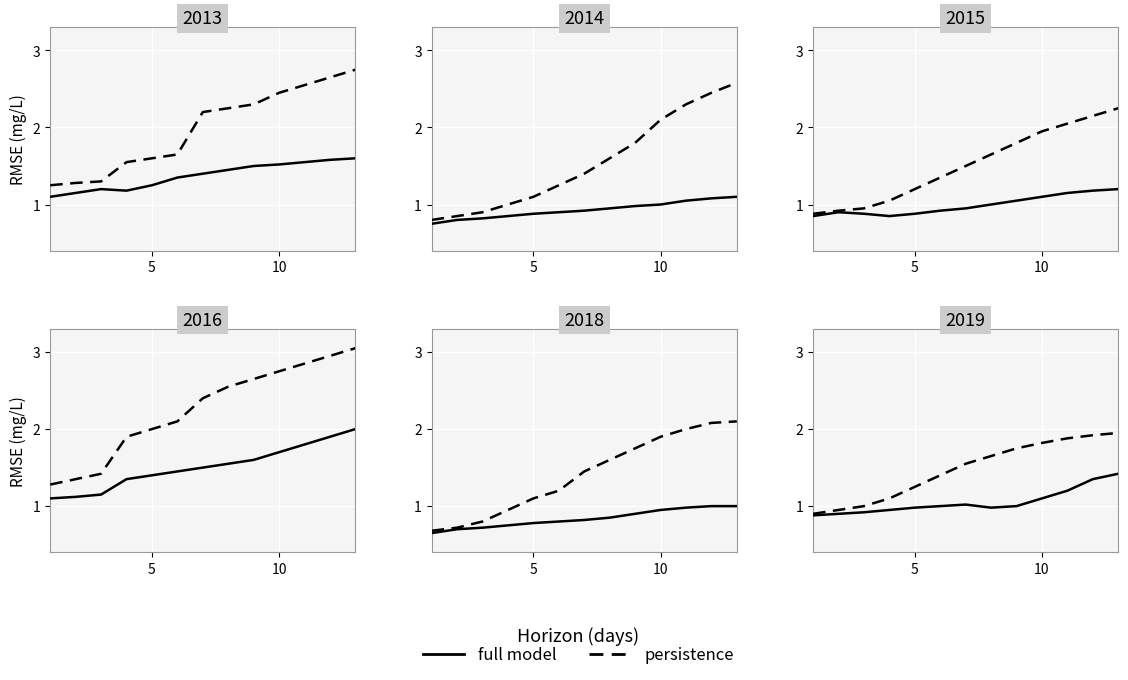

What is the difference between the maximum and minimum values in the persistence series?

1.0